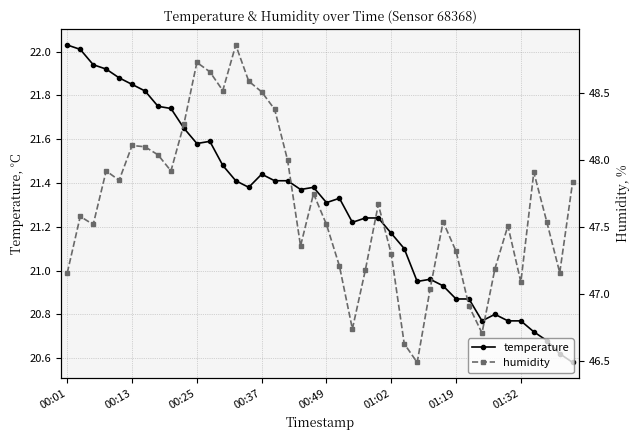

Count the number of data series in this chart.

2